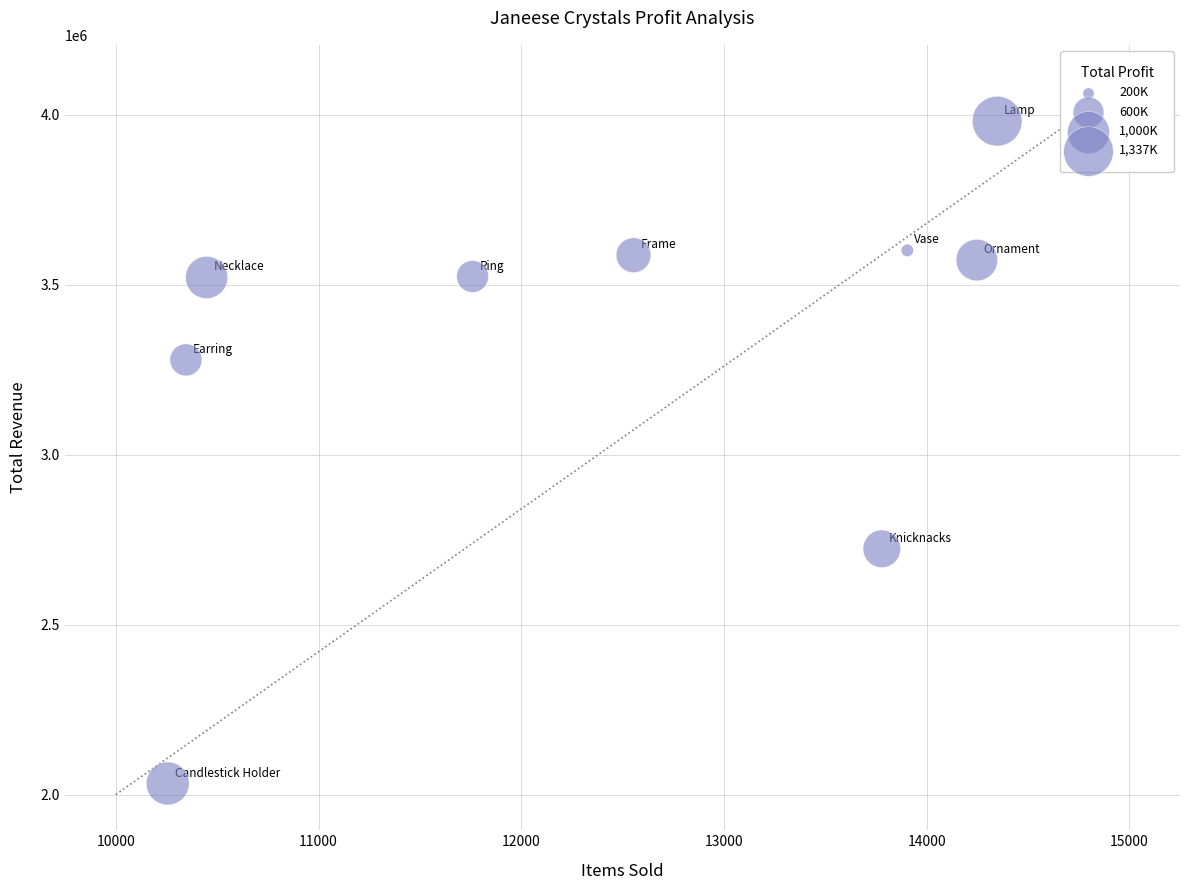

What is the range of X values (max minus min)?

4092.0